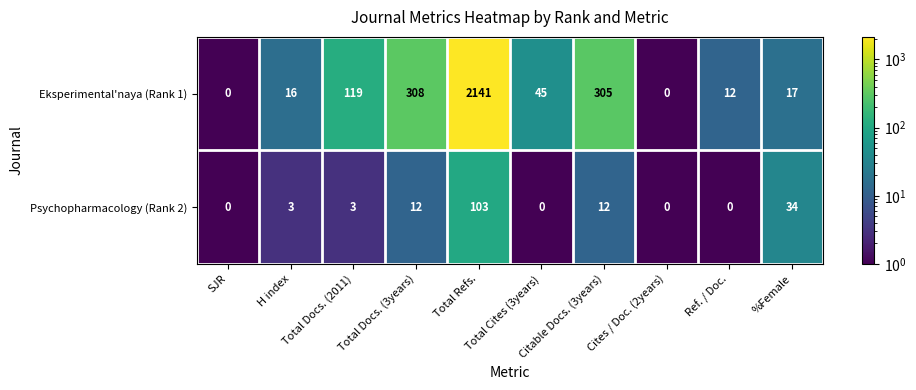

Which series has the largest total across all categories?

Eksperimental'naya (Rank 1)